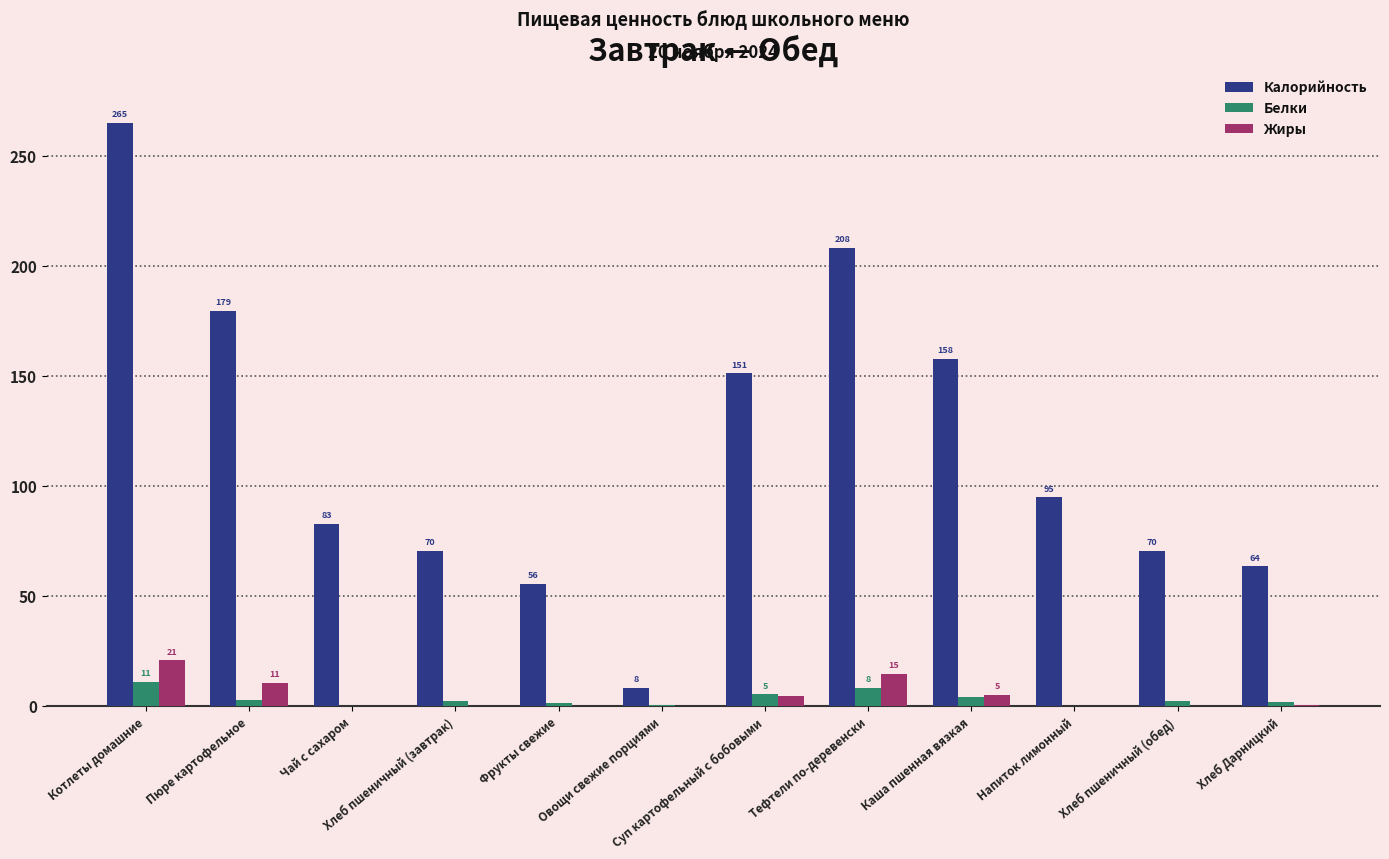

Are the bars horizontal?

No